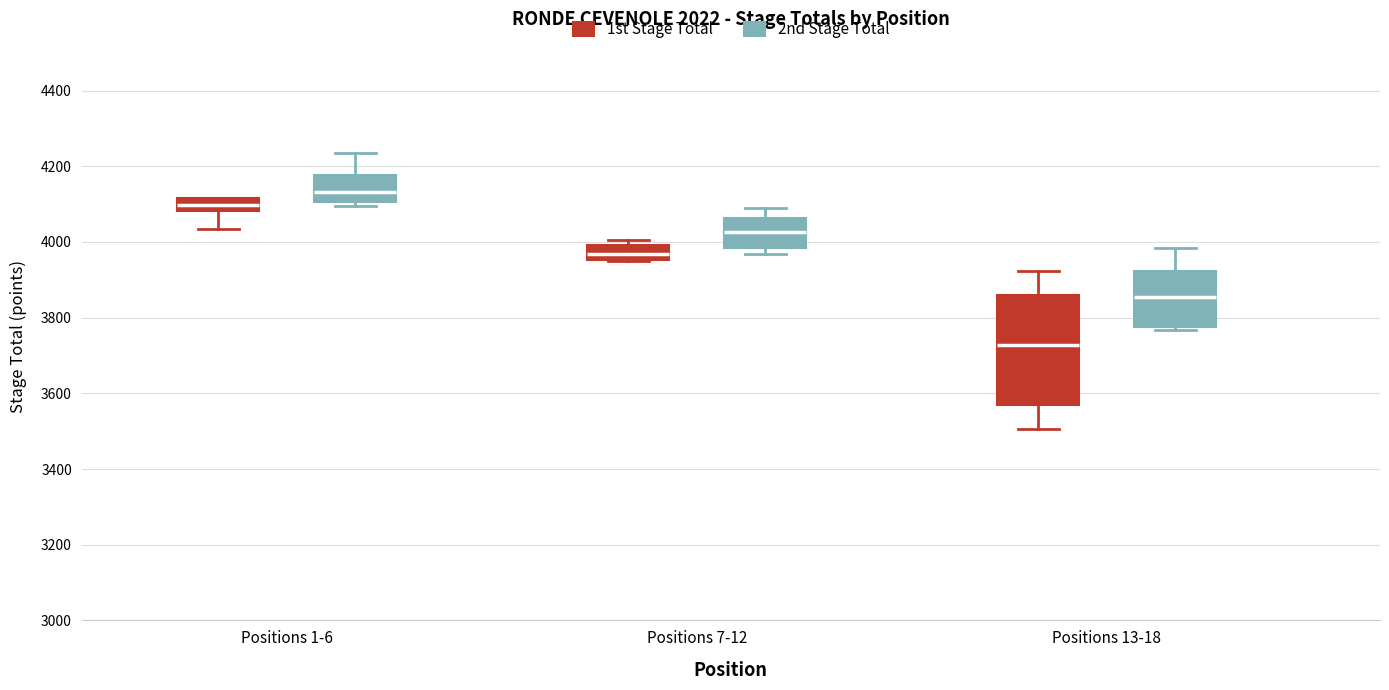

Reading left to right, transcribe this box plot: for each box, give where its median line is, the range the box spans, and where its two whiskers end, as read against the y-axis. The values are not printed on the chart, so give them approximately, as read against the axis.

Positions 1-6 (1st Stage Total): median 4100, box 4080 to 4120, whiskers 4040 to 4120
Positions 1-6 (2nd Stage Total): median 4140, box 4100 to 4180, whiskers 4100 (just below the box's lower edge) to 4240
Positions 7-12 (1st Stage Total): median 3960 (inside the box), box 3960 to 4000, whiskers 3940 to 4000 (just above the box's upper edge)
Positions 7-12 (2nd Stage Total): median 4020, box 3980 to 4060, whiskers 3960 to 4080
Positions 13-18 (1st Stage Total): median 3720, box 3560 to 3860, whiskers 3500 to 3920
Positions 13-18 (2nd Stage Total): median 3860, box 3780 to 3920, whiskers 3760 to 3980